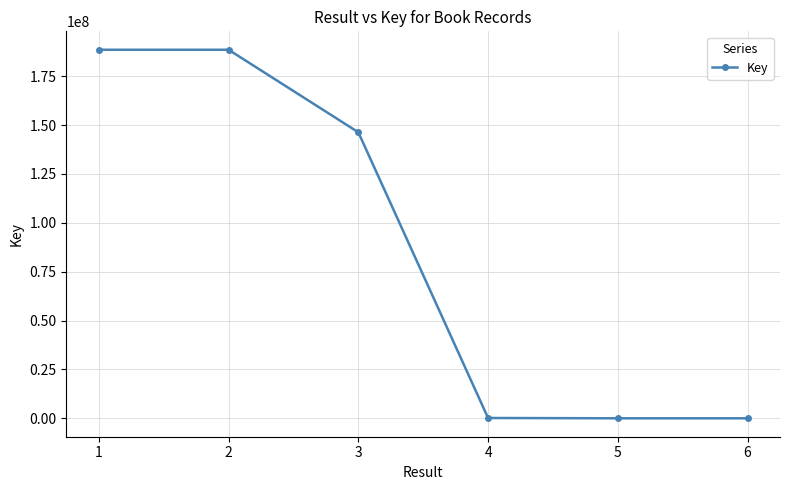

What is the difference between the maximum and minimum values?

188552628